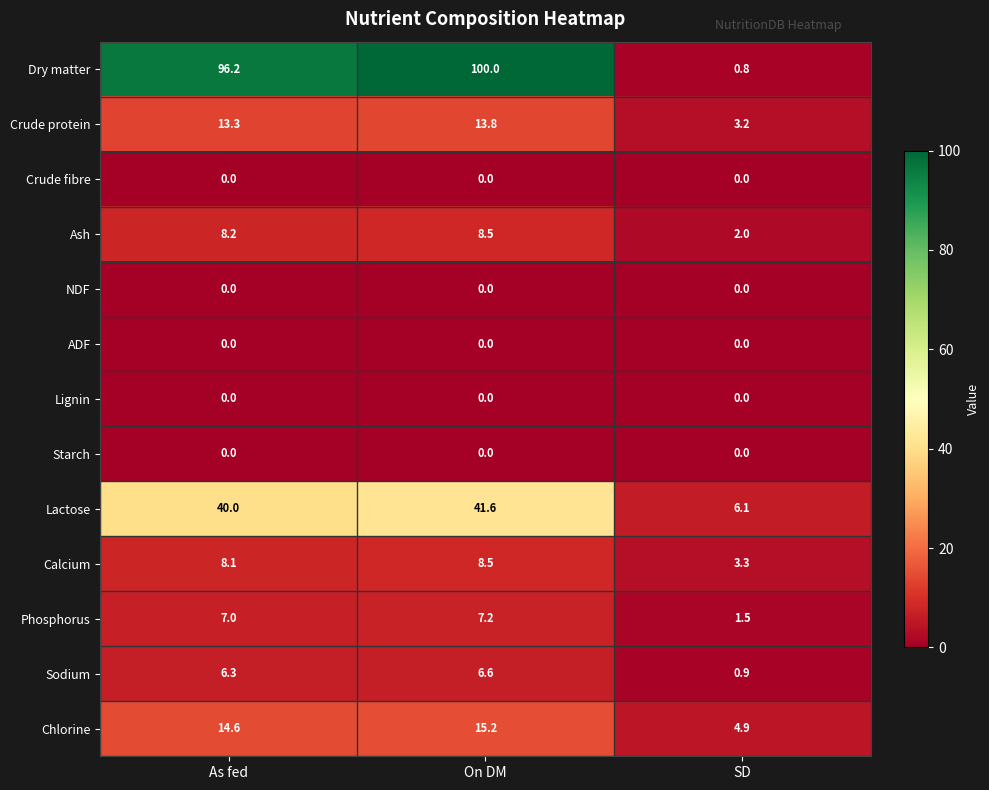

What value does the Sodium series have at SD?

0.9